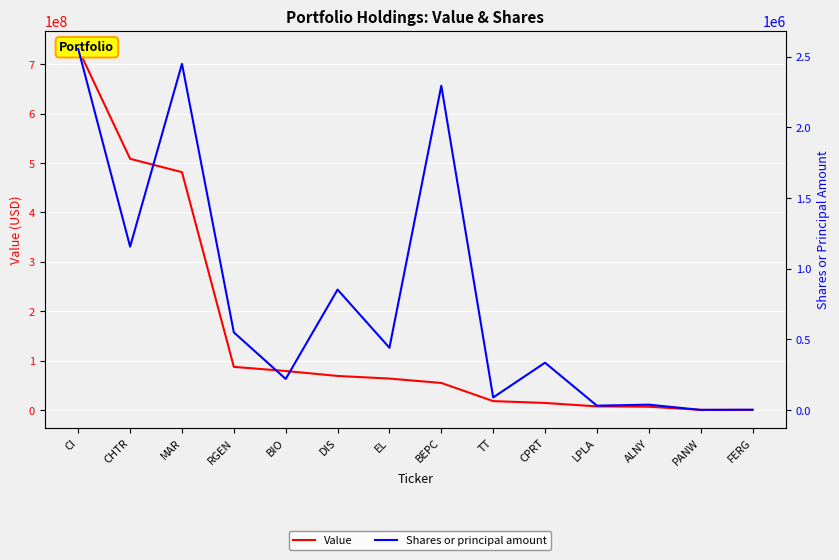

Which series has the largest total across all categories?

Value